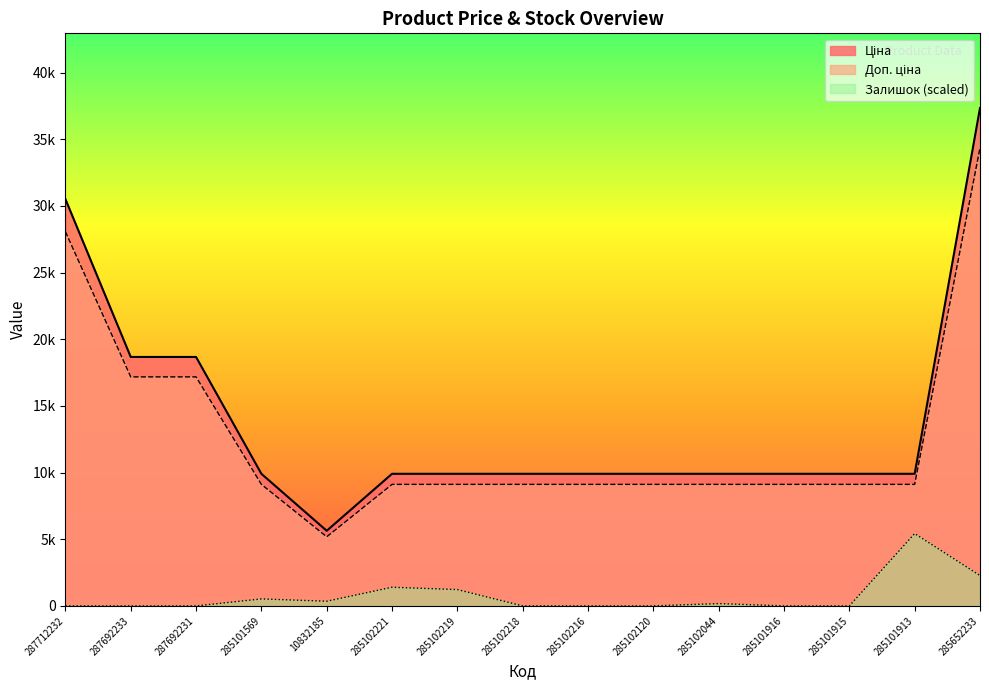

Reading left to right, list all the values displayed in this chart.

Ціна: 287712232=30512.3	287692233=18671.5	287692231=18671.5	285101569=9908.5	10832185=5636.0	285102221=9908.5	285102219=9908.5	285102218=9908.5	285102216=9908.5	285102120=9908.5	285102044=9908.5	285101916=9908.5	285101915=9908.5	285101913=9908.5	285652233=37343.0
Доп. ціна: 287712232=28071.4	287692233=17177.8	287692231=17177.8	285101569=9115.8	10832185=5185.1	285102221=9115.8	285102219=9115.8	285102218=9115.8	285102216=9115.8	285102120=9115.8	285102044=9115.8	285101916=9115.8	285101915=9115.8	285101913=9115.8	285652233=34355.6
Залишок: 287712232=0.0	287692233=0.0	287692231=0.0	285101569=525.1	10832185=350.1	285102221=1400.4	285102219=1225.3	285102218=0.0	285102216=0.0	285102120=0.0	285102044=175.0	285101916=0.0	285101915=0.0	285101913=5426.4	285652233=2275.6